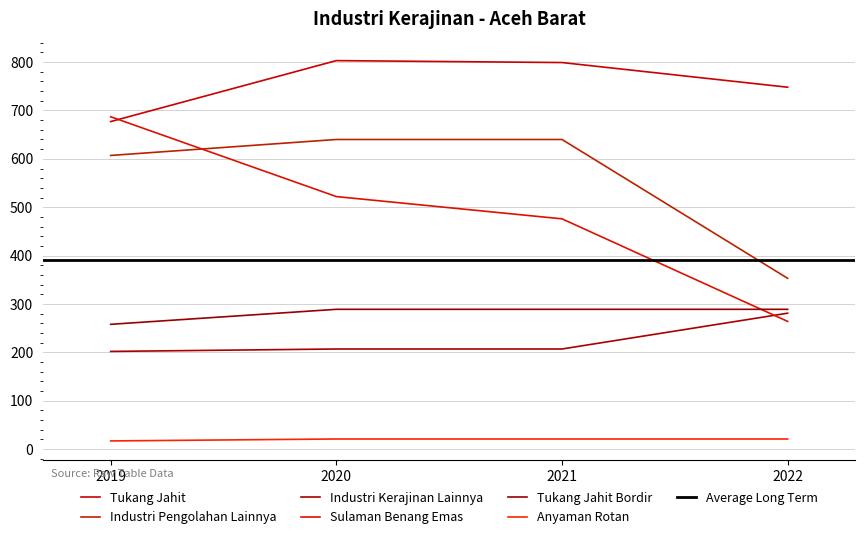

At which category is the sum across all series the highest?

2020